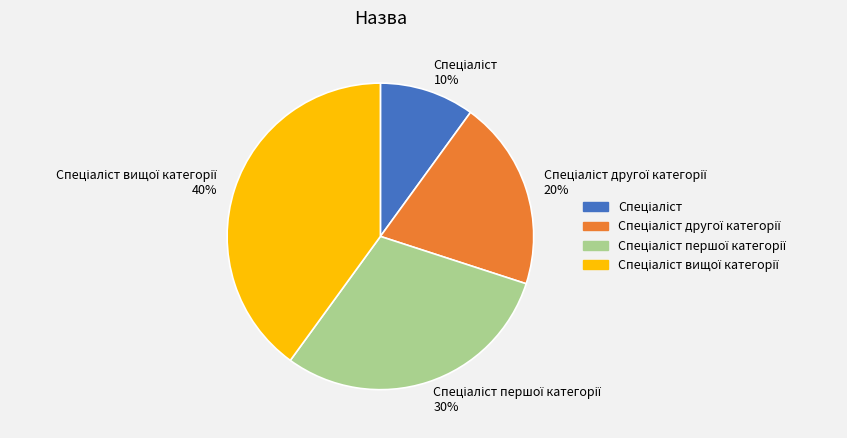

To the nearest percent, what is the average slice percentage?

25%